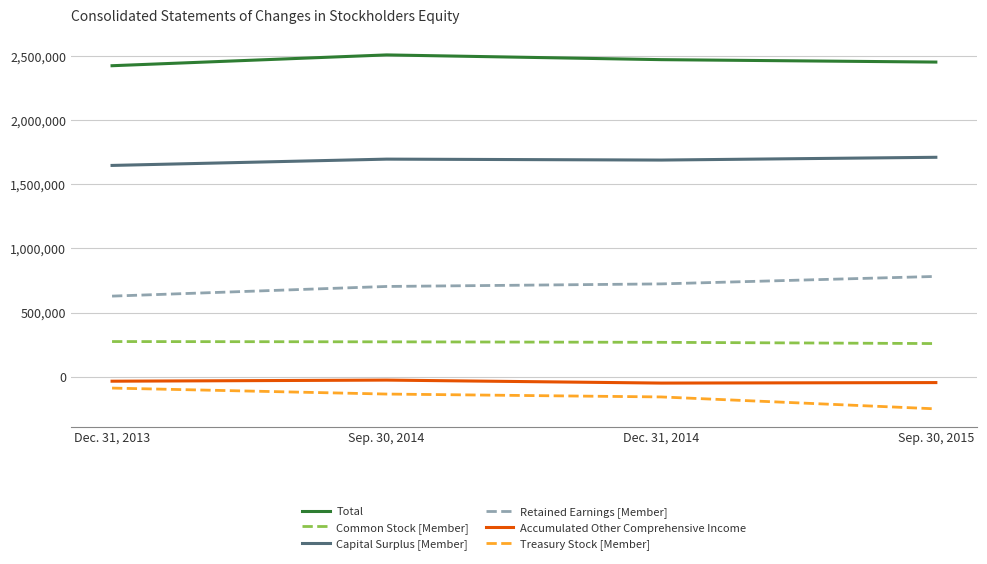

At which category does Capital Surplus [Member] reach its first local valley?

Dec. 31, 2014